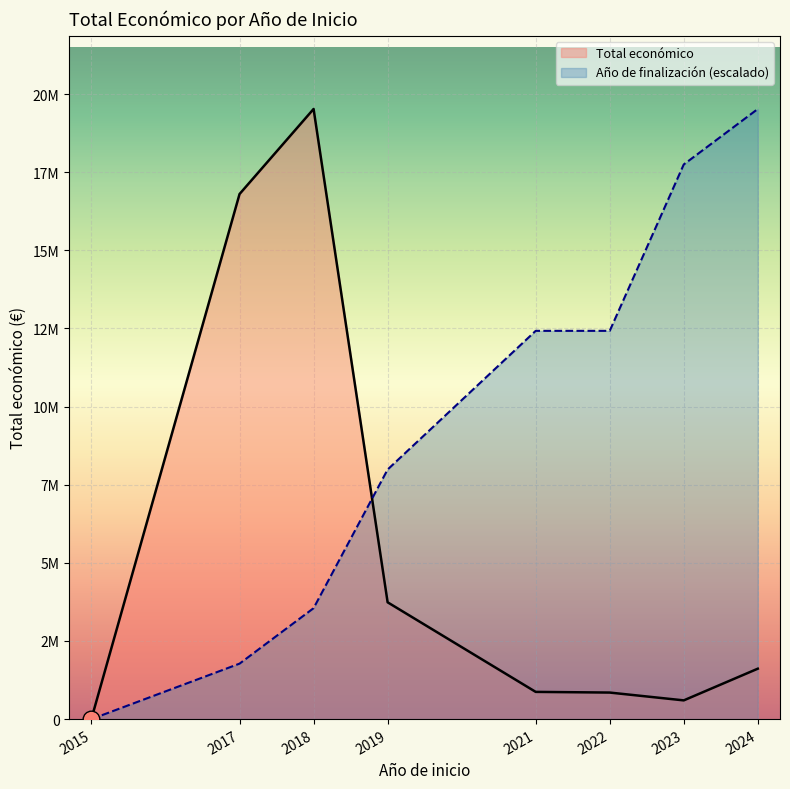

How many times do Año de finalización (escalado) and Total económico cross each other?

1